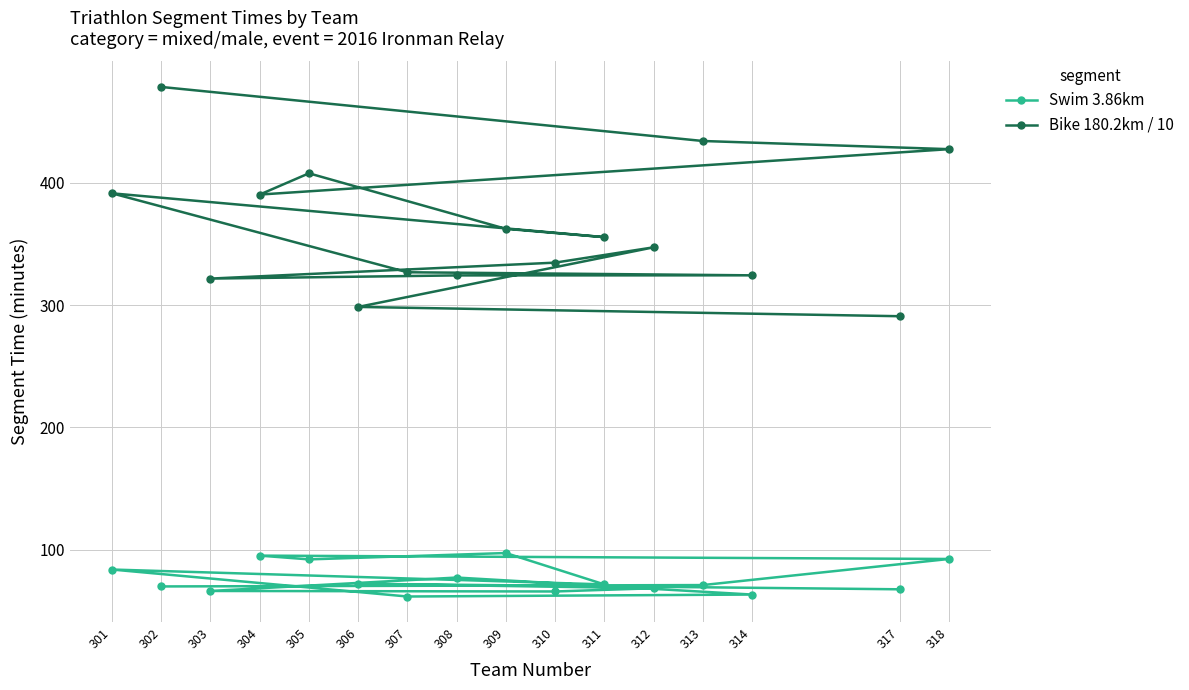

What are all the series names shown in the legend?

Swim 3.86km, Bike 180.2km / 10